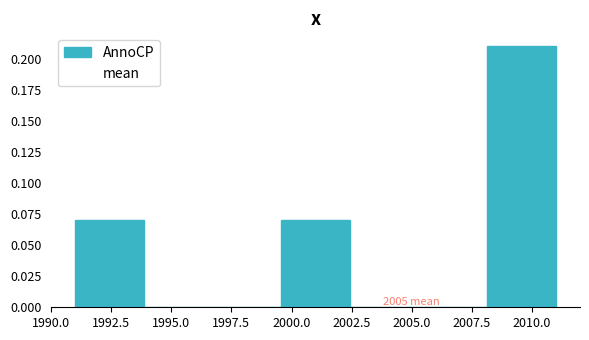

Over which range of the x-axis is the bar tallest?

2008.0 to 2011.0